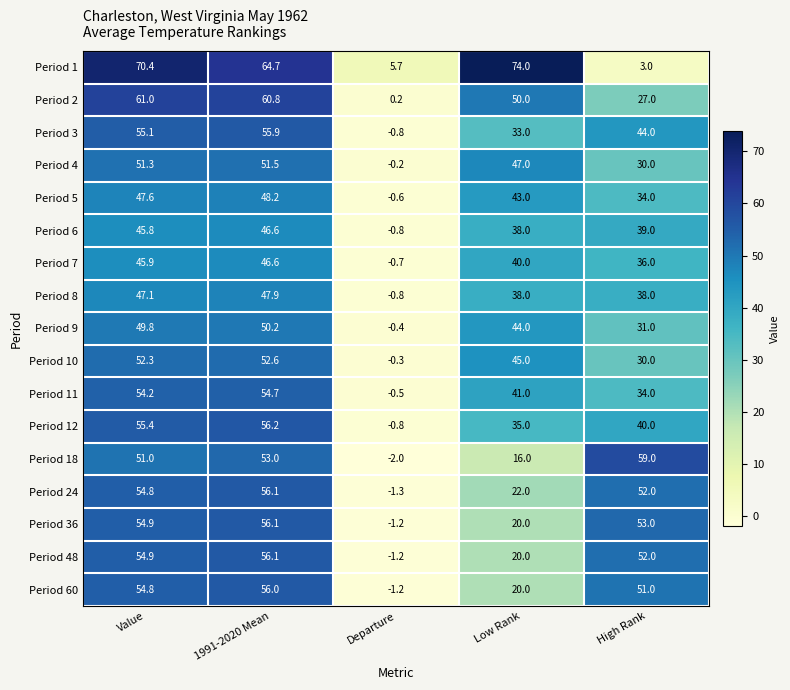

Where does the Period 24 series first go above 52?

Value